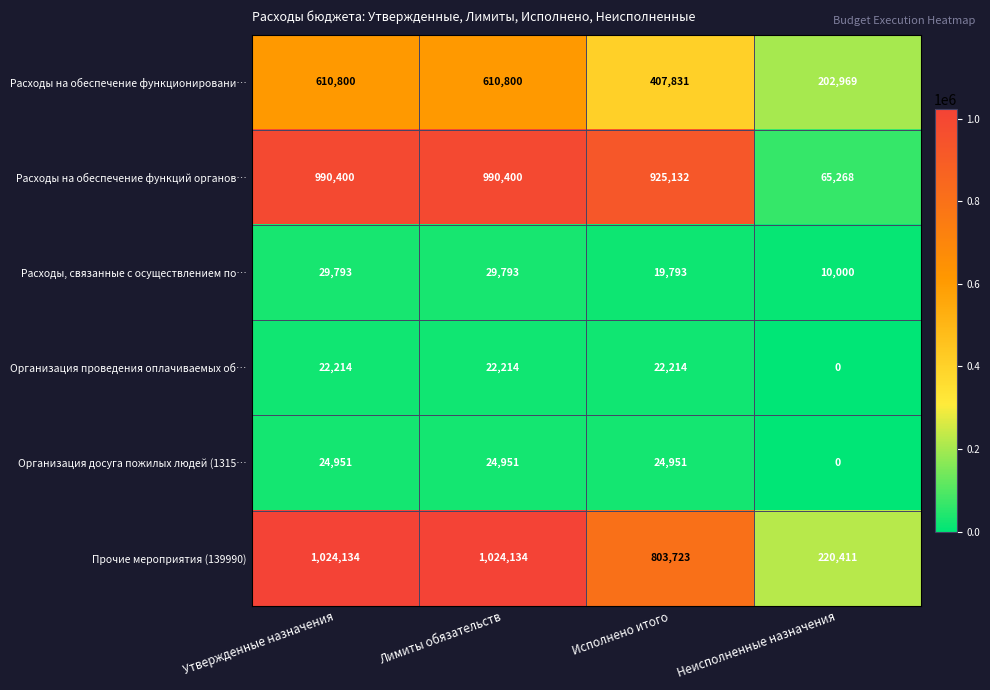

The Расходы на обеспечение функций органов… series shows 990400 at Лимиты обязательств. True or false?

True